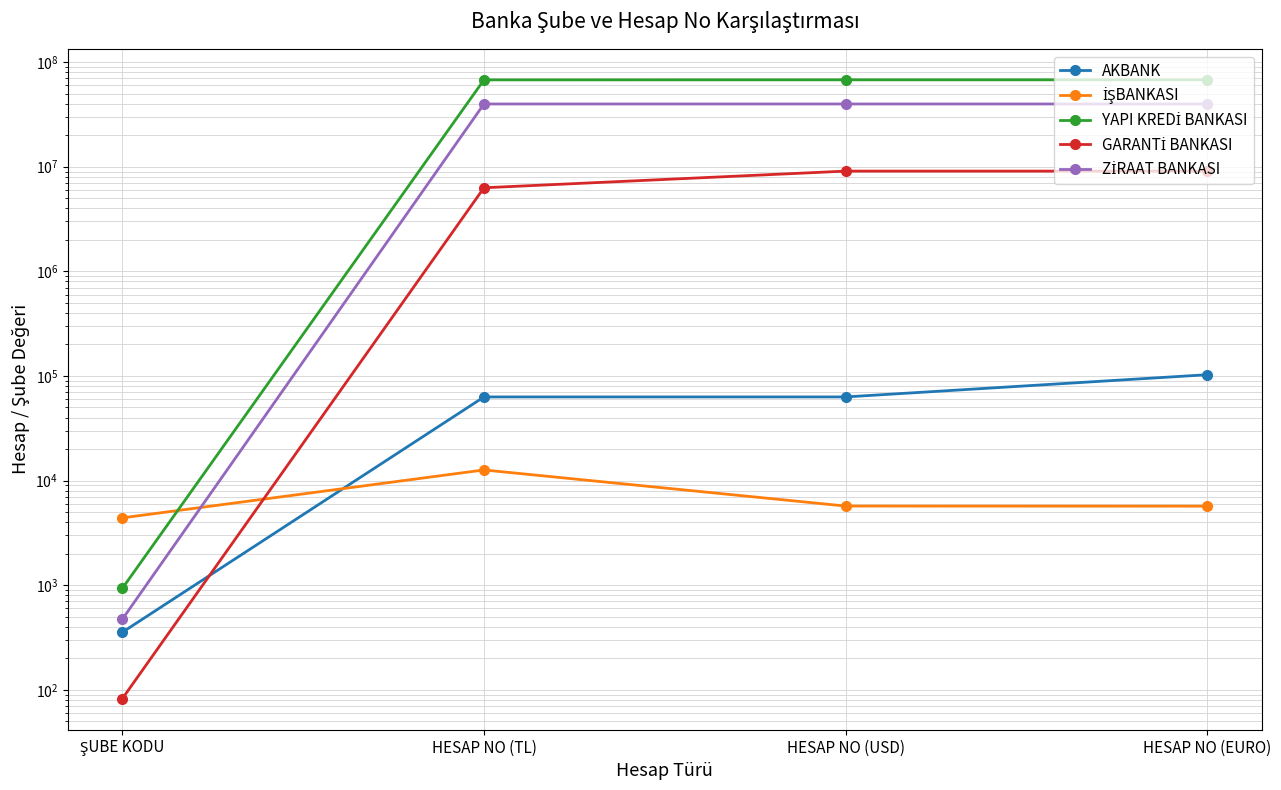

What is the label of the 4th point from the right?

ŞUBE KODU